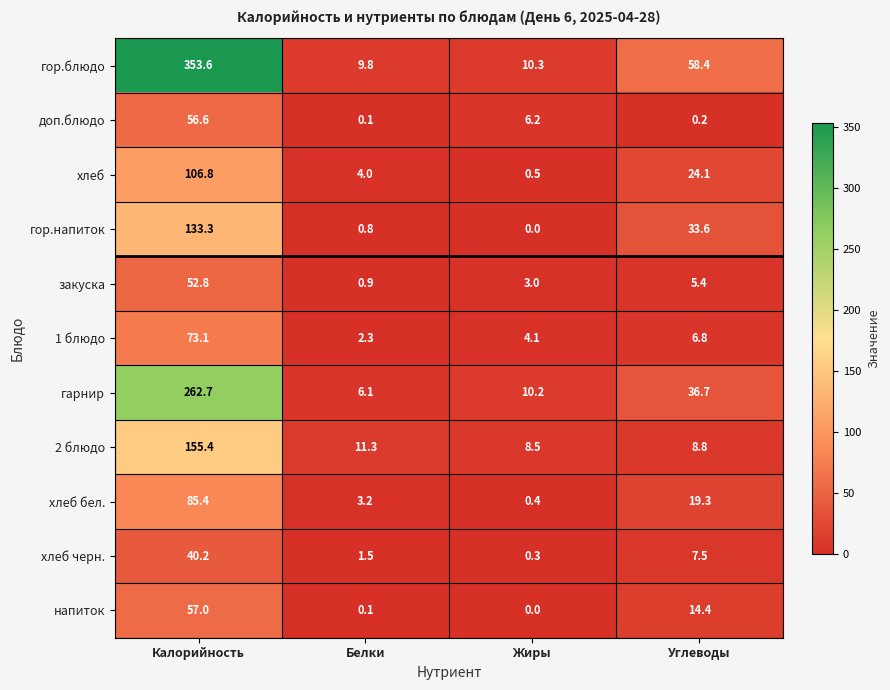

Where does the хлеб черн. series first go above 7?

Калорийность